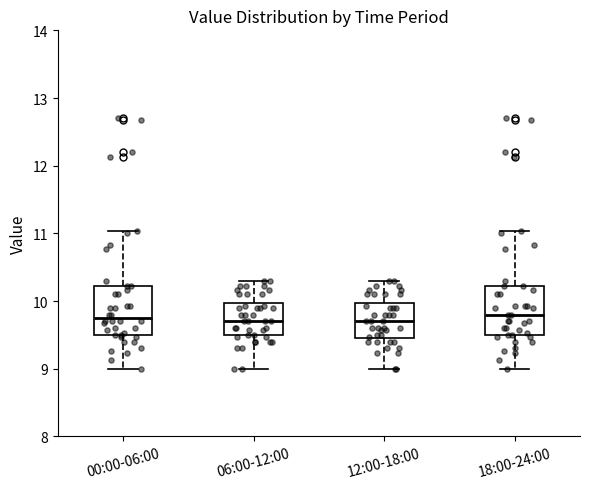

Reading left to right, read every box against the y-axis: the position of its median line, the range the box covers, and the ends of its whiskers. The values are not printed on the chart, so give them approximately, as read against the axis.

00:00-06:00: median 9.8, box 9.5 to 10.2, whiskers 9.0 to 11.0
06:00-12:00: median 9.7, box 9.5 to 10.0, whiskers 9.0 to 10.3
12:00-18:00: median 9.7, box 9.5 to 10.0, whiskers 9.0 to 10.3
18:00-24:00: median 9.8, box 9.5 to 10.2, whiskers 9.0 to 11.0